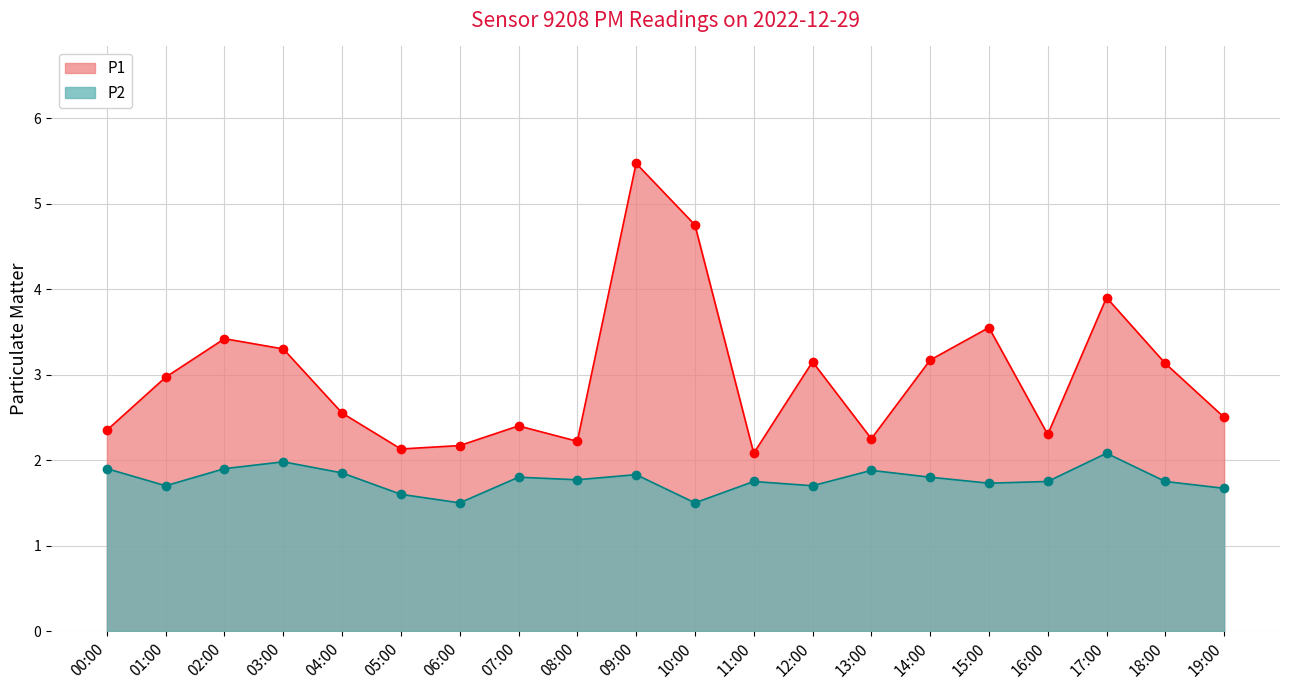

Which series has the largest range (max minus min)?

P1